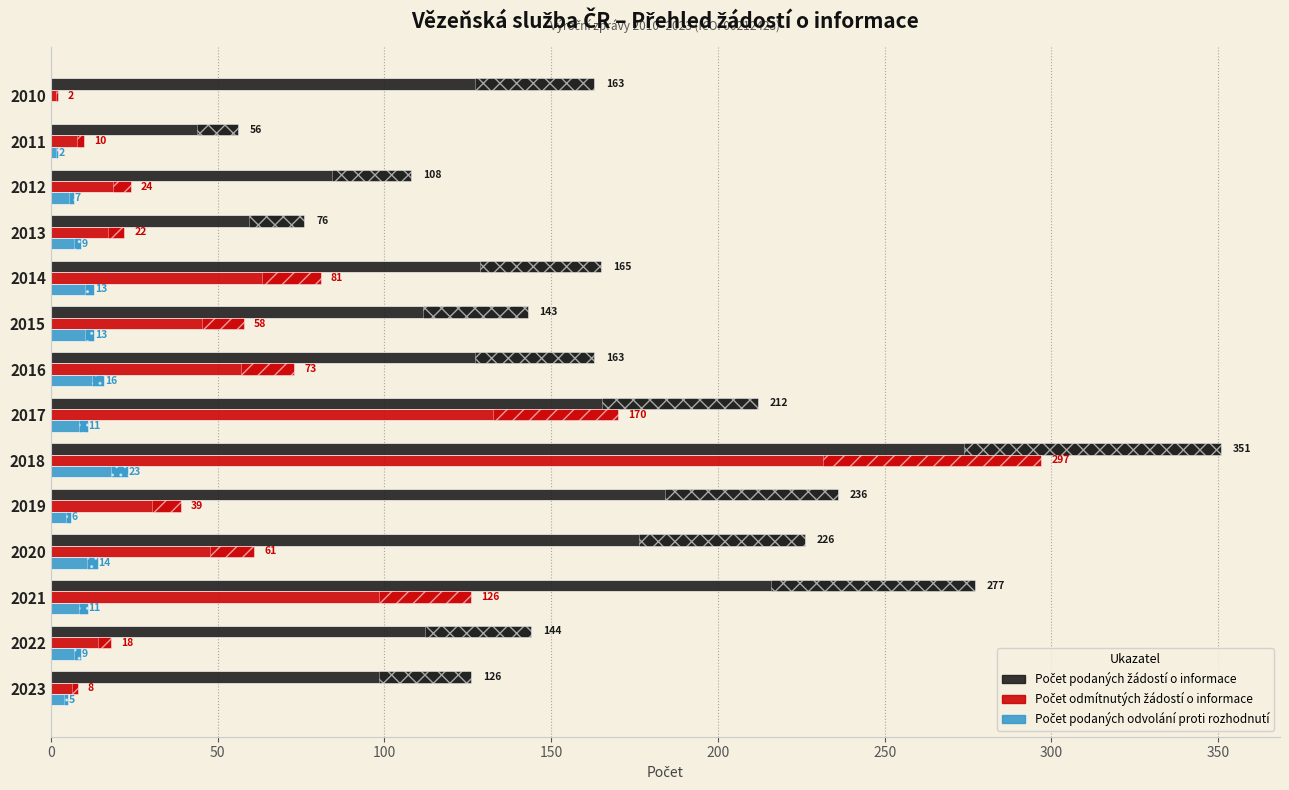

Which series has the largest range (max minus min)?

Počet podaných žádostí o informace